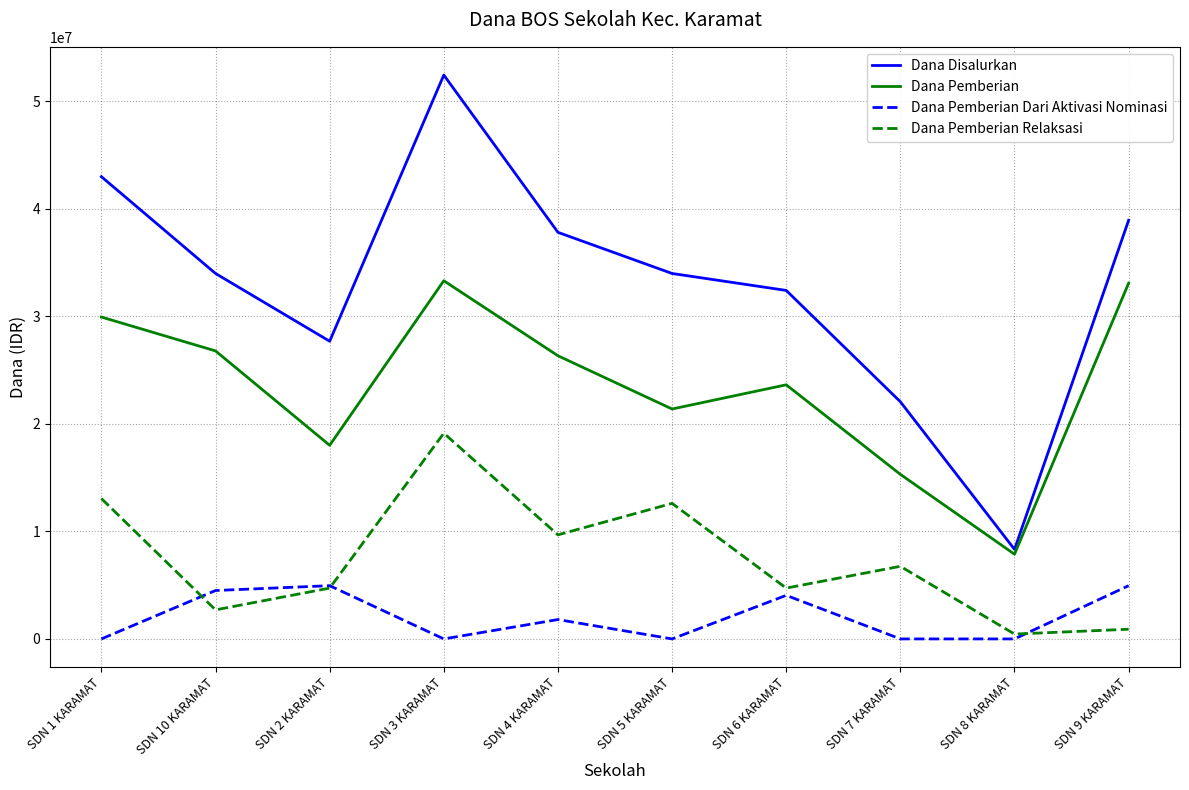

Which series has the largest range (max minus min)?

Dana Disalurkan